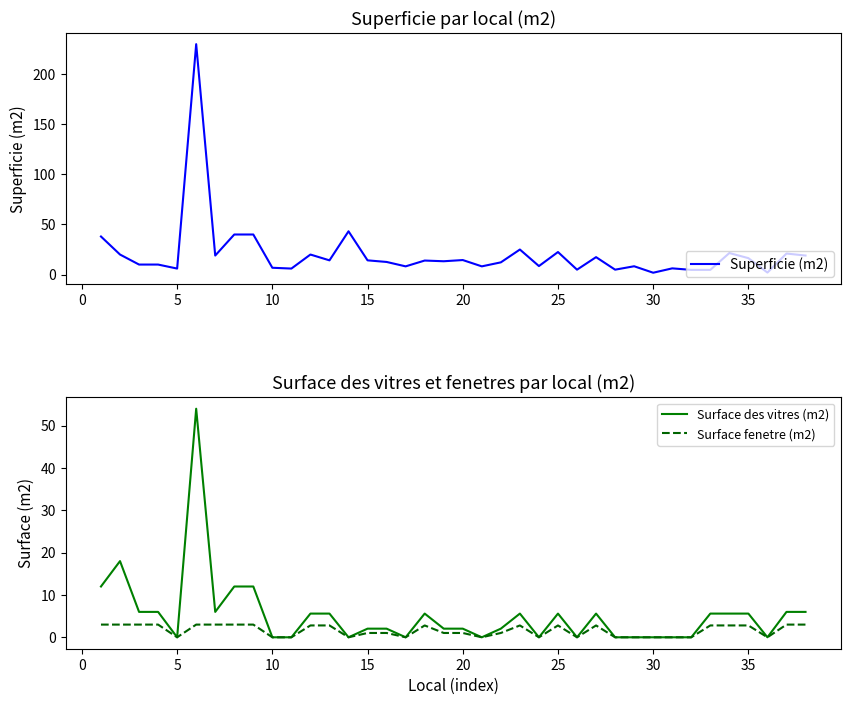

What is the maximum value for Surface des vitres (m2)?

54.0